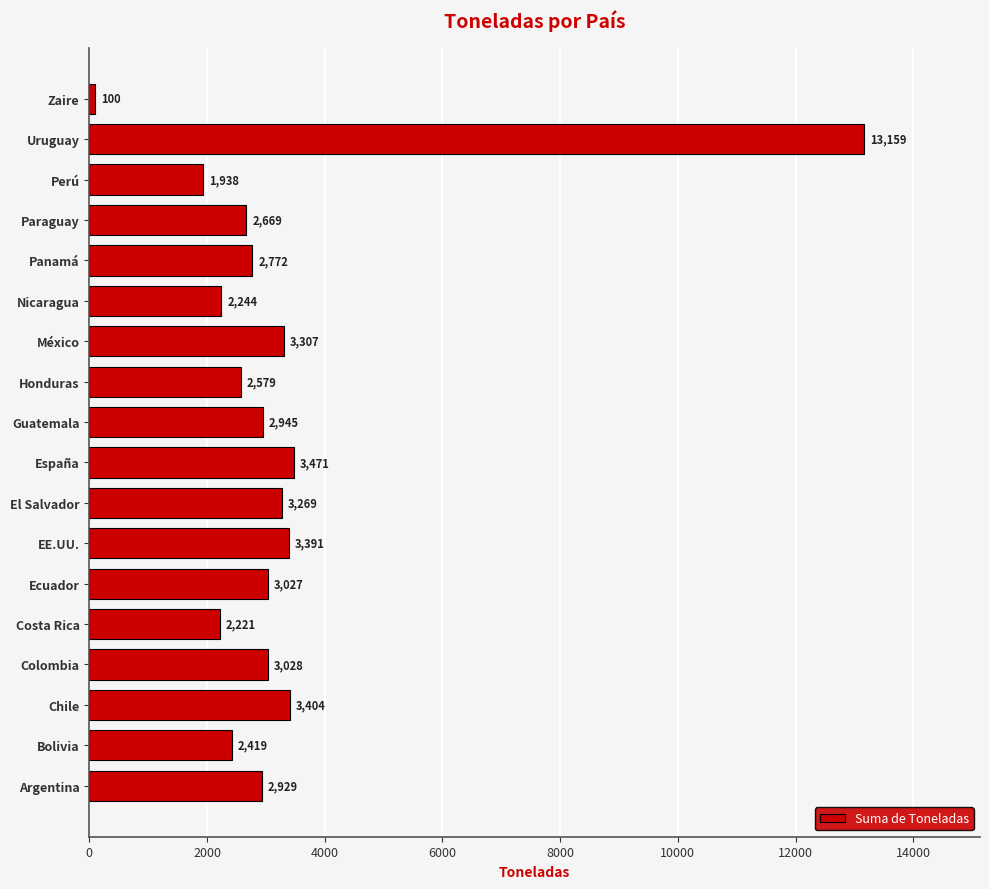

Rank the categories by value from lowest to highest.

Zaire, Perú, Costa Rica, Nicaragua, Bolivia, Honduras, Paraguay, Panamá, Argentina, Guatemala, Ecuador, Colombia, El Salvador, México, EE.UU., Chile, España, Uruguay